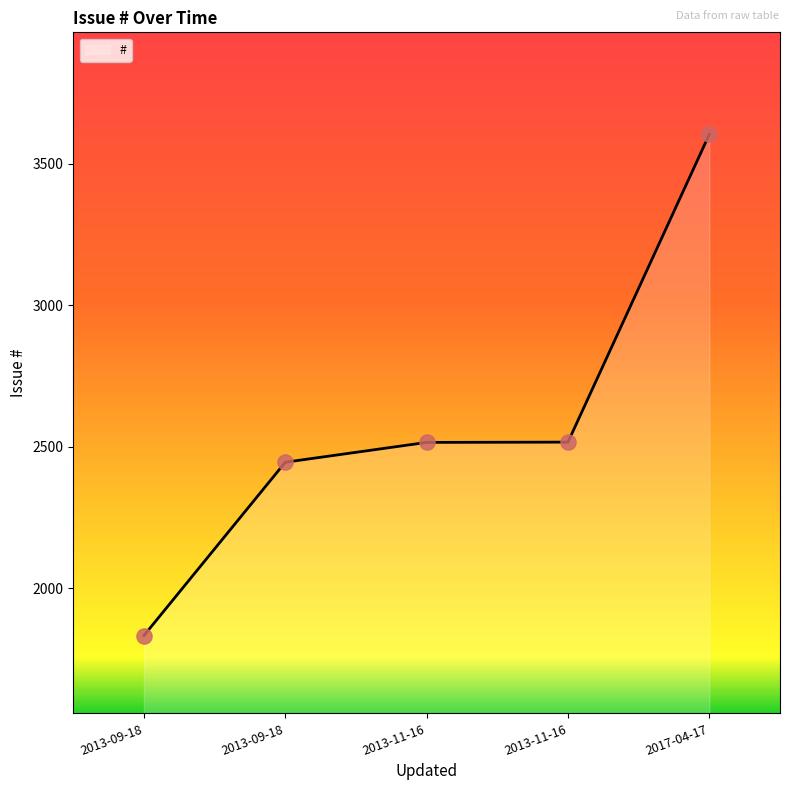

Between 2013-09-18 and 2017-04-17, which is larger?

2017-04-17